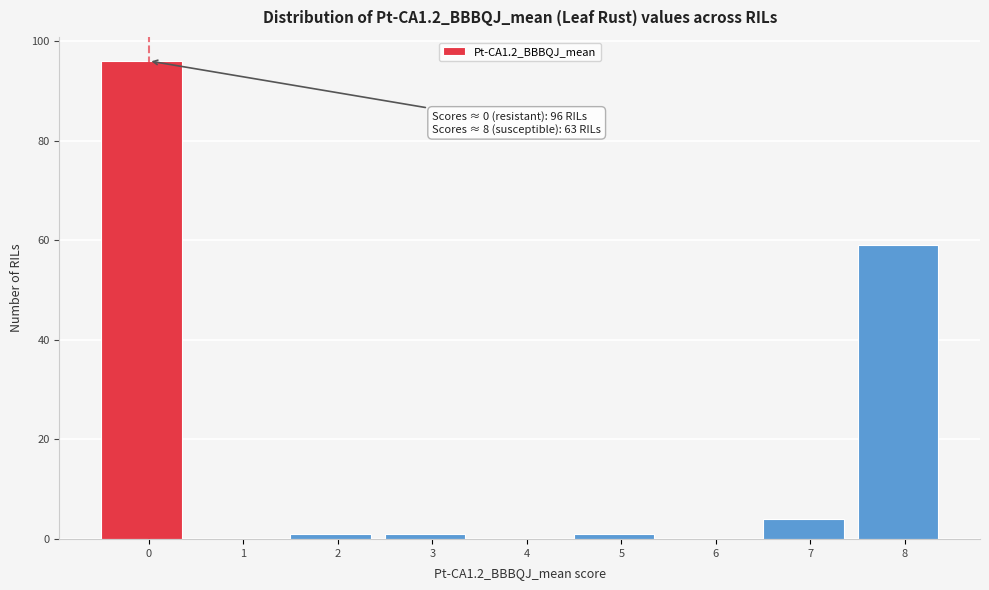

Reading right to left, extract all data points from this chart.

8=59	7=4	6=0	5=1	4=0	3=1	2=1	1=0	0=96